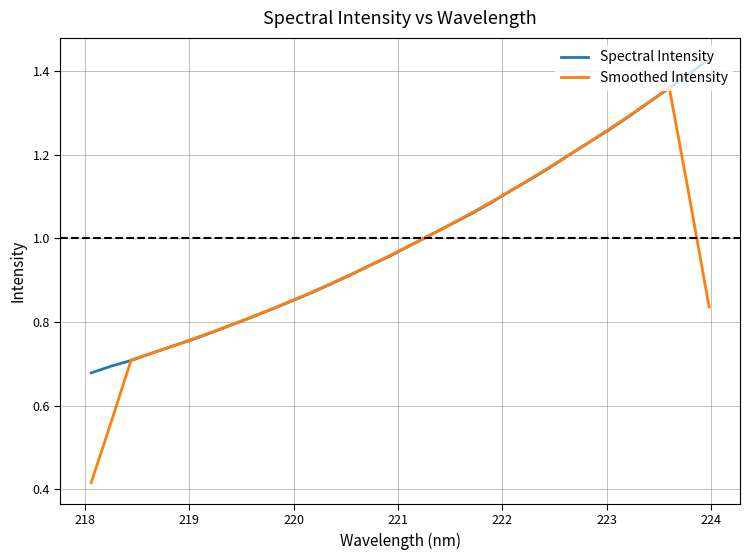

In Smoothed Intensity, how many points are higher than both neighbors (excluding endpoints)?

1